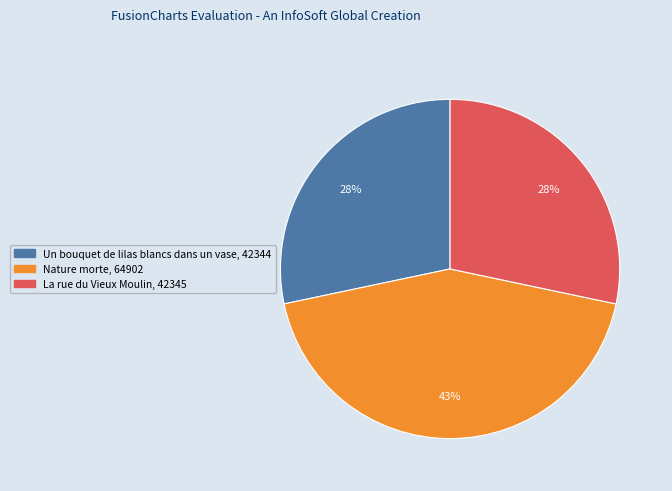

Combined, do Nature morte and Un bouquet de lilas blancs dans un vase account for over 50%?

Yes